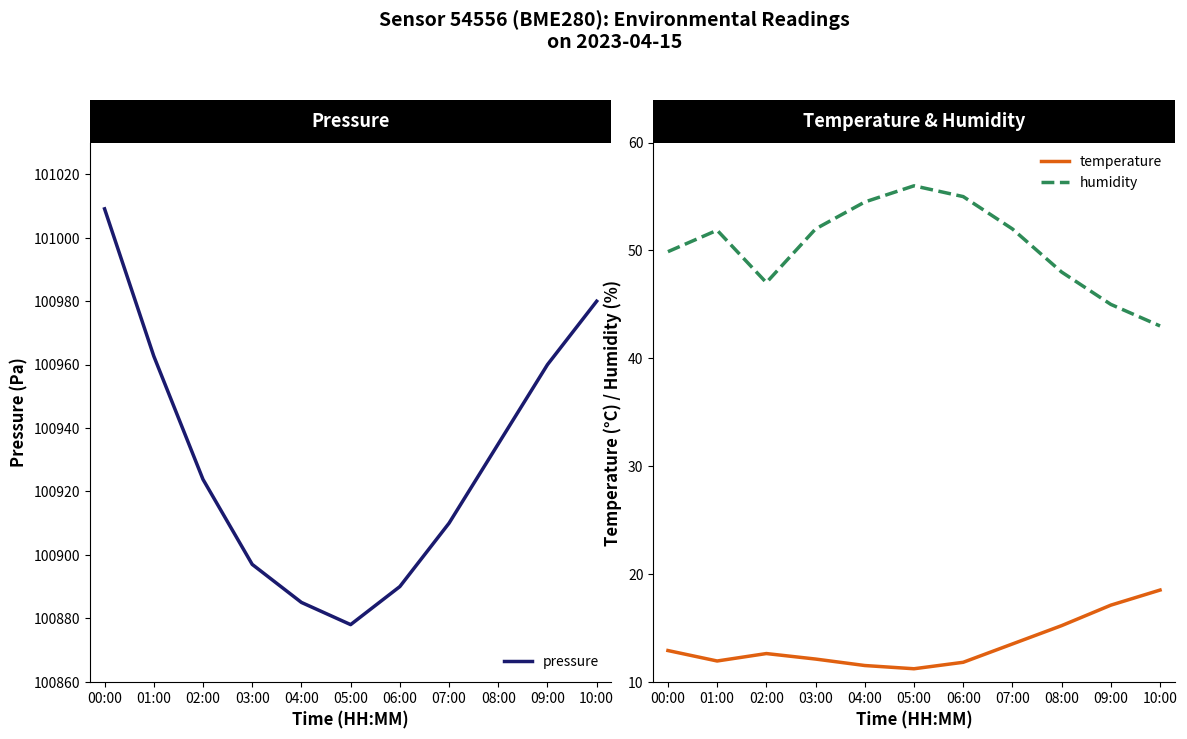

How many data points in humidity are above 51?

6